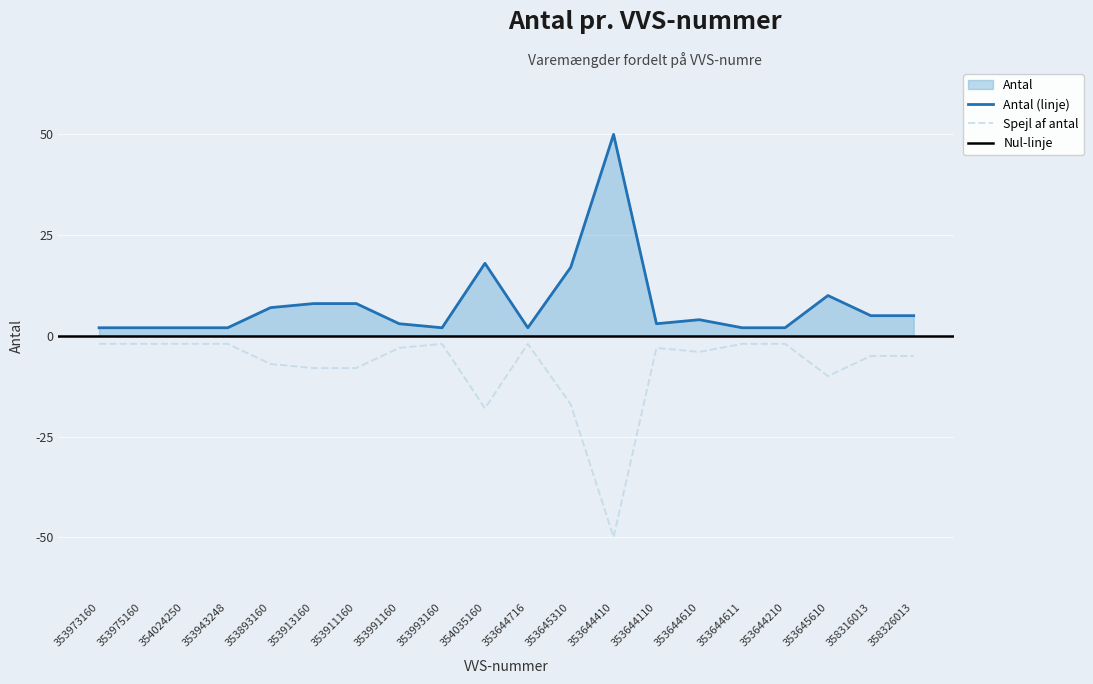

What is the ratio of the value at 353893160 to the value at 353644716?

3.5